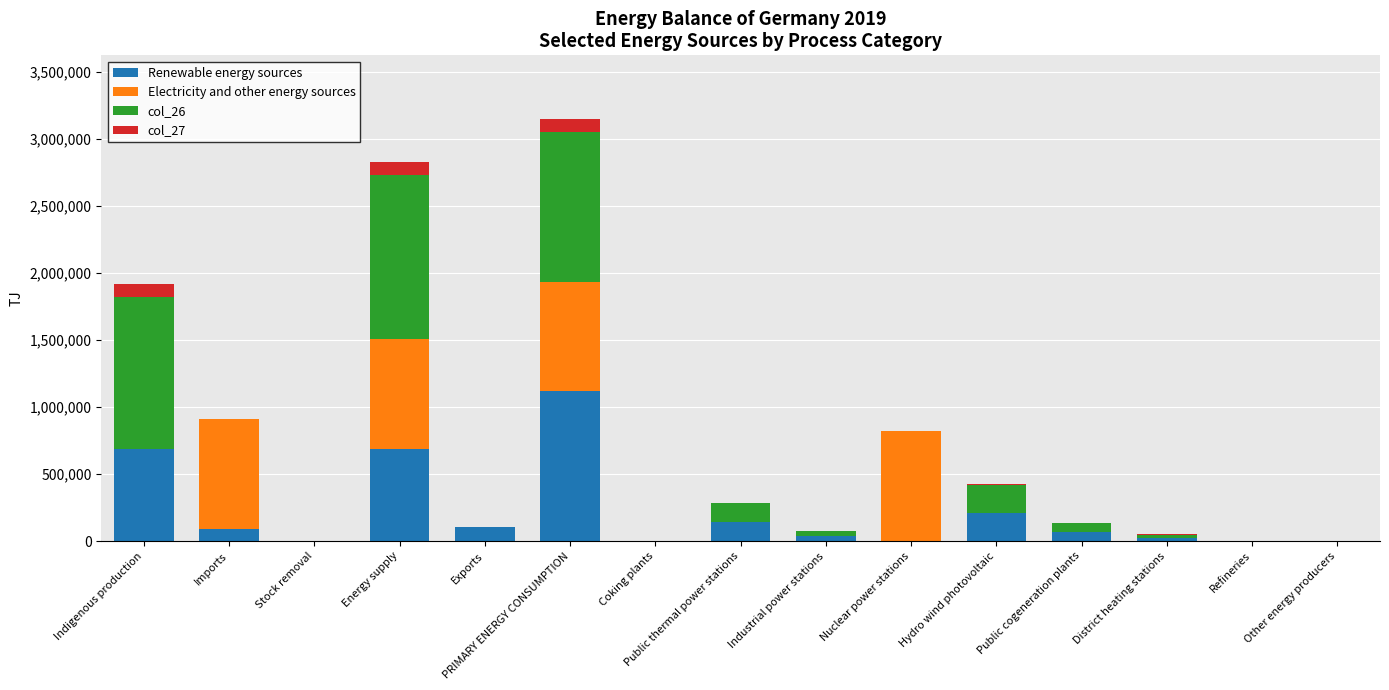

At which category is the sum across all series the highest?

PRIMARY ENERGY CONSUMPTION